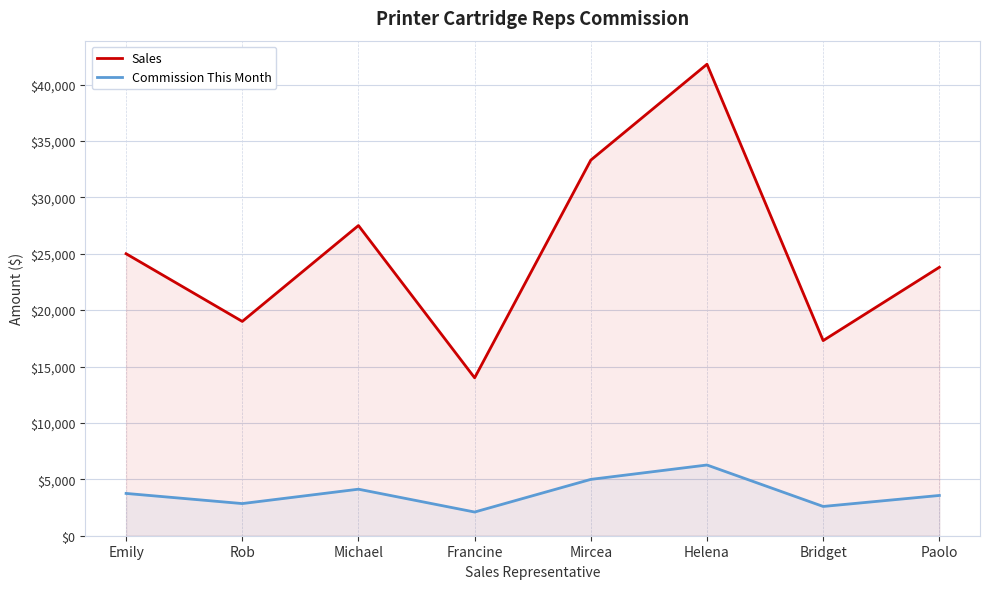

What is the total value across all series at Emily?

28750